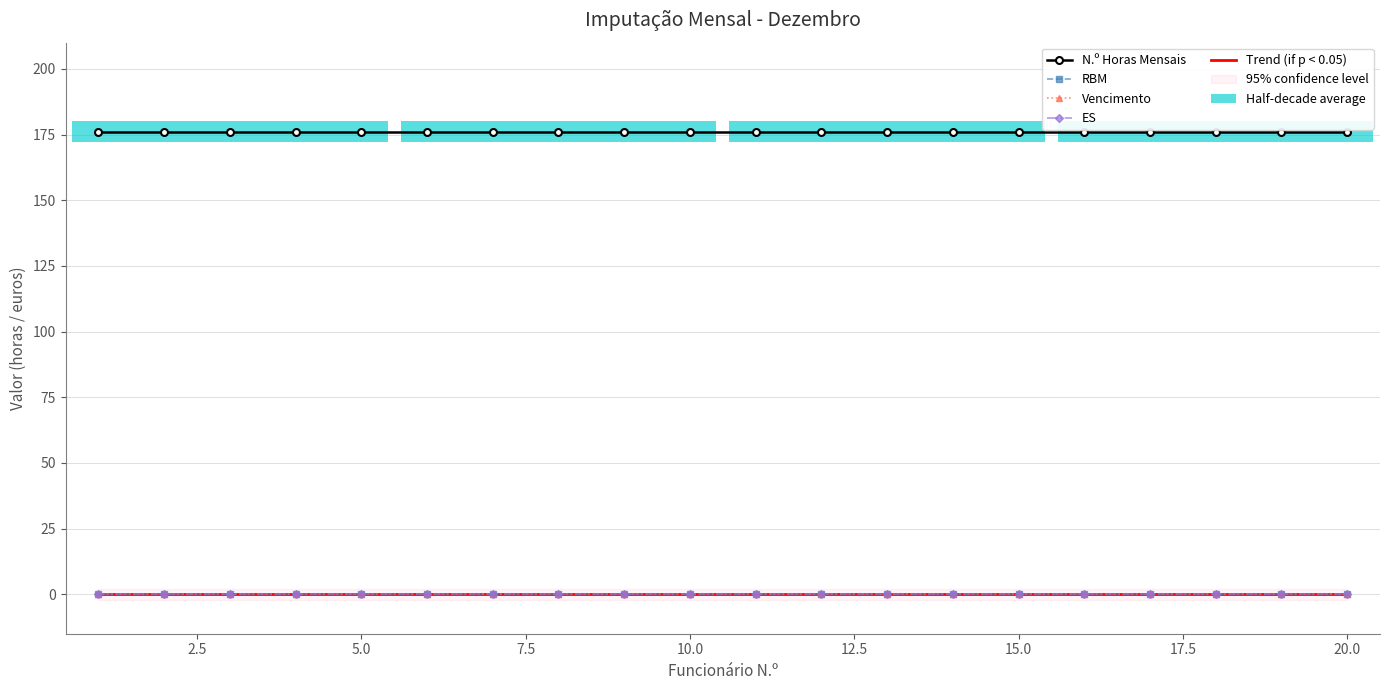

How many bars are there in total?

100